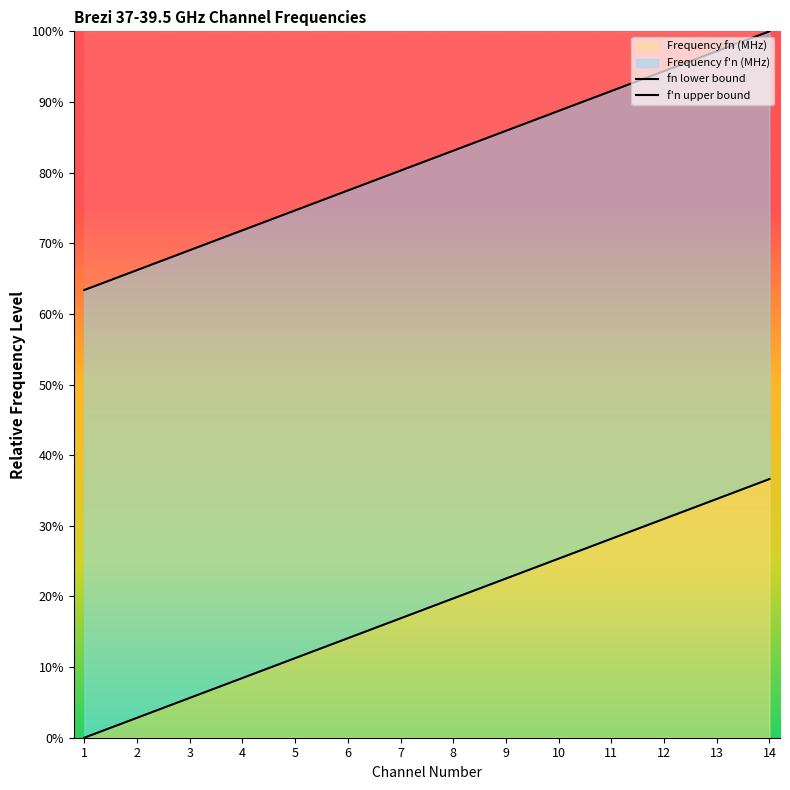

Reading right to left, list all the values displayed in this chart.

Channel Number (Lower): 14=36.6	13=33.8	12=31.0	11=28.2	10=25.4	9=22.5	8=19.7	7=16.9	6=14.1	5=11.3	4=8.5	3=5.6	2=2.8	1=0.0
Frequency fn (MHz): 14=100.0	13=97.2	12=94.4	11=91.5	10=88.7	9=85.9	8=83.1	7=80.3	6=77.5	5=74.6	4=71.8	3=69.0	2=66.2	1=63.4